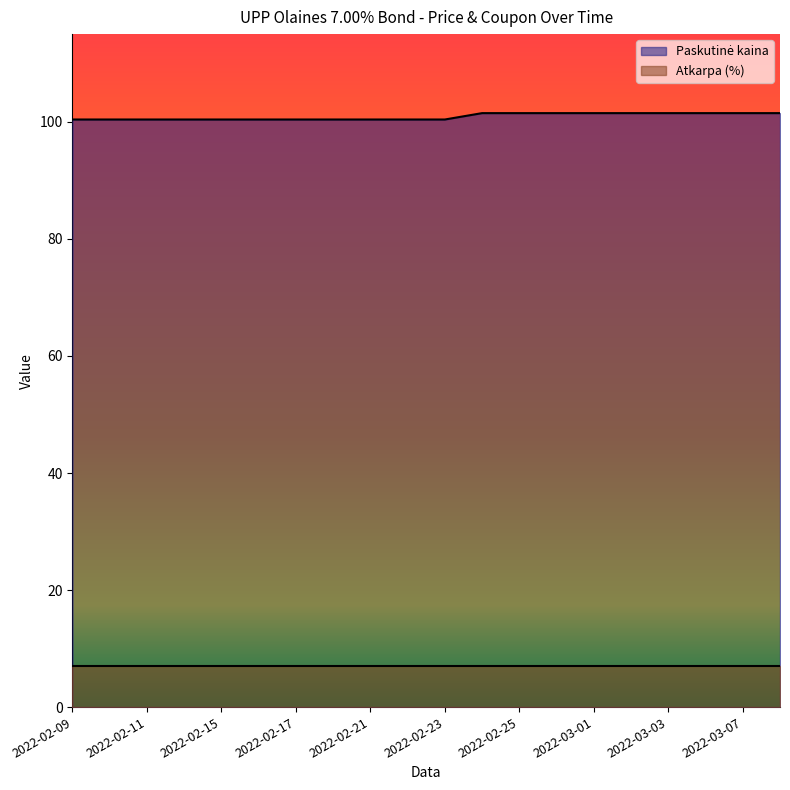

List the labels in order of value, largest first.

2022-02-24, 2022-02-25, 2022-02-28, 2022-03-01, 2022-03-02, 2022-03-03, 2022-03-04, 2022-03-07, 2022-03-08, 2022-02-09, 2022-02-10, 2022-02-11, 2022-02-14, 2022-02-15, 2022-02-16, 2022-02-17, 2022-02-18, 2022-02-21, 2022-02-22, 2022-02-23